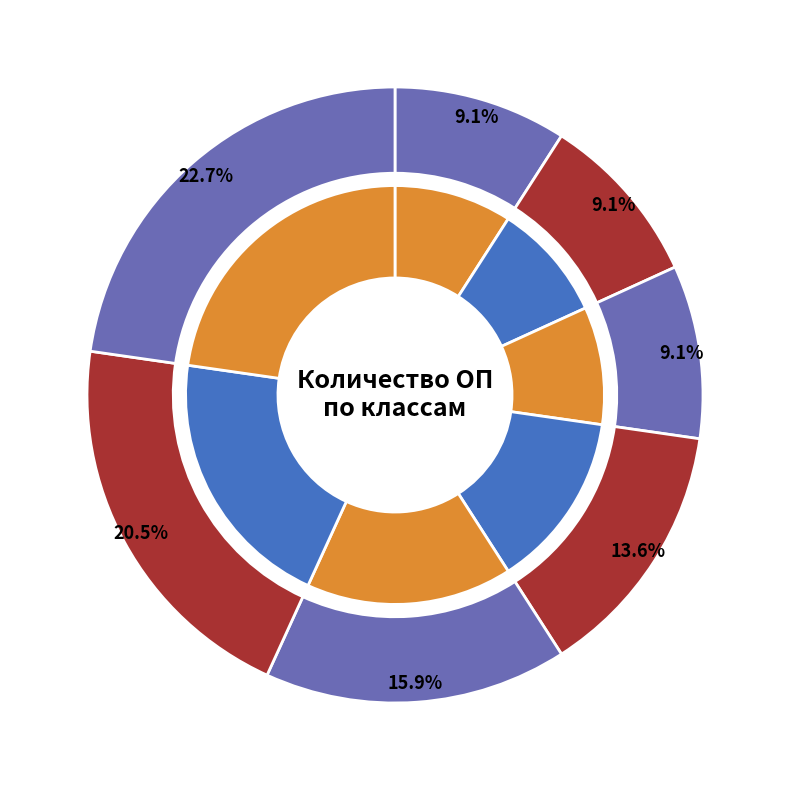

Does 7 класс account for over 50% of the chart?

No